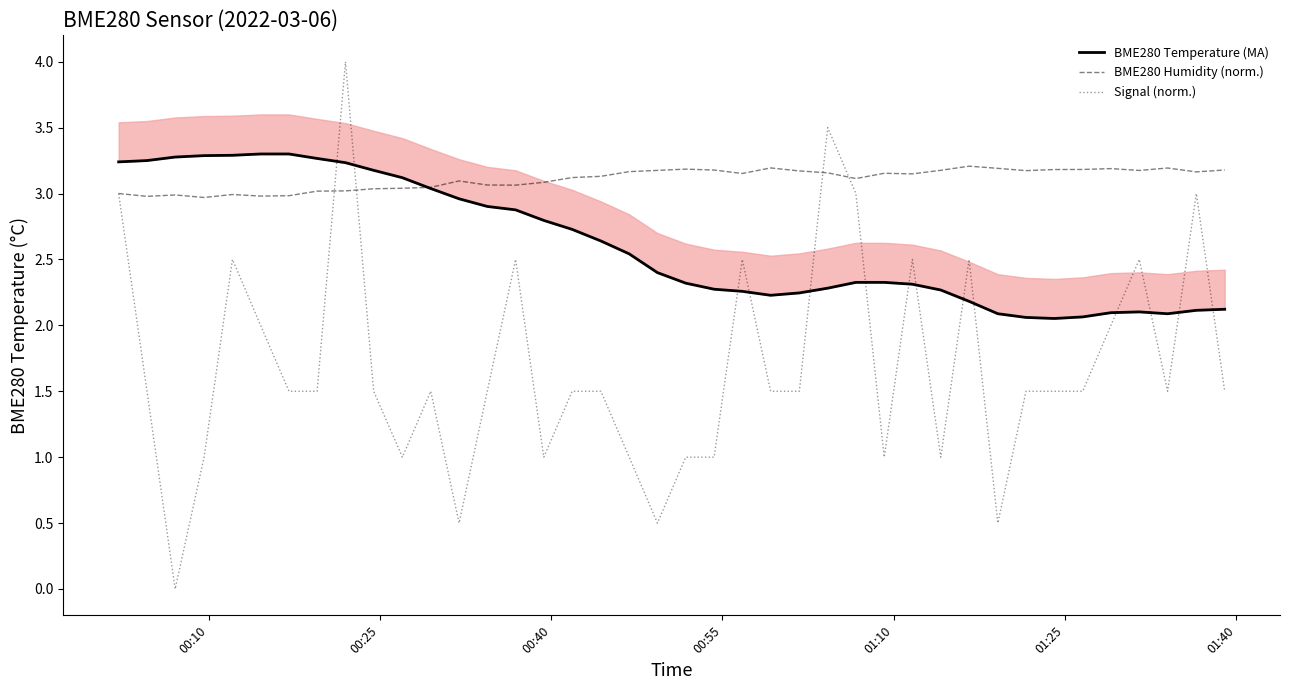

What is the difference between the second highest and minimum values in the Signal (norm.) series?

3.5